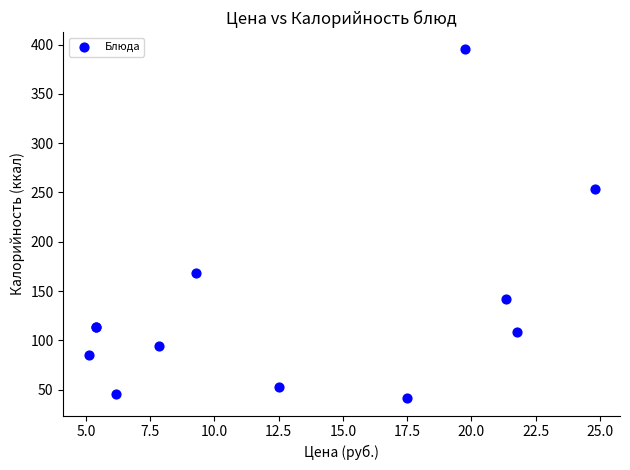

What Y value in the scatter plot is closest to 218?

253.0